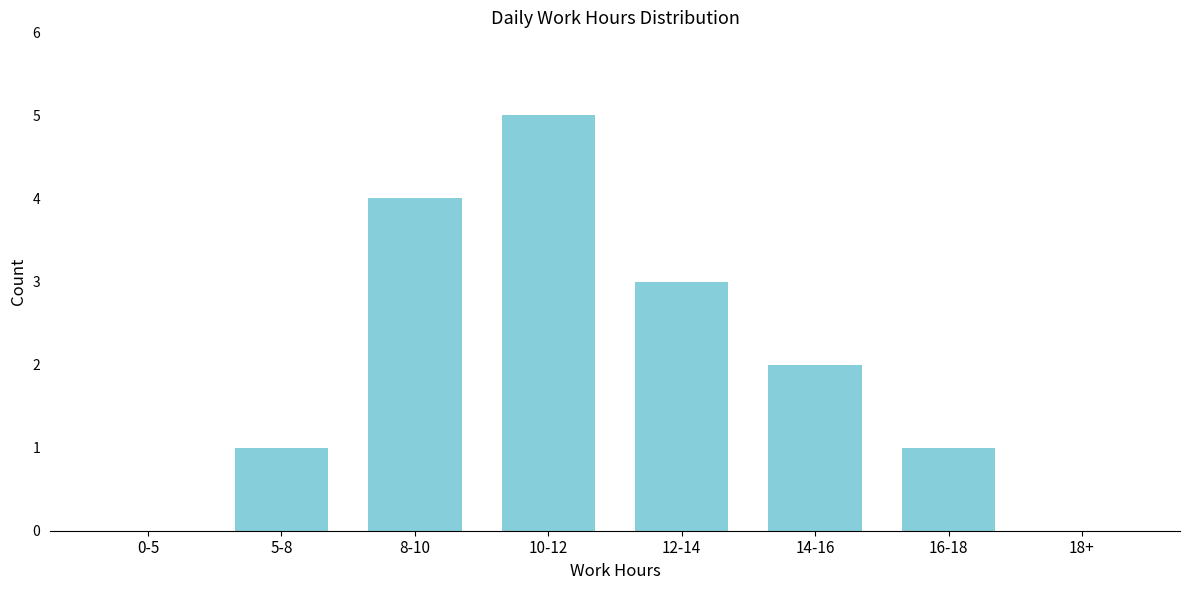

Reading left to right, what are all the values shown in this chart?

0-5=0	5-8=1	8-10=4	10-12=5	12-14=3	14-16=2	16-18=1	18+=0